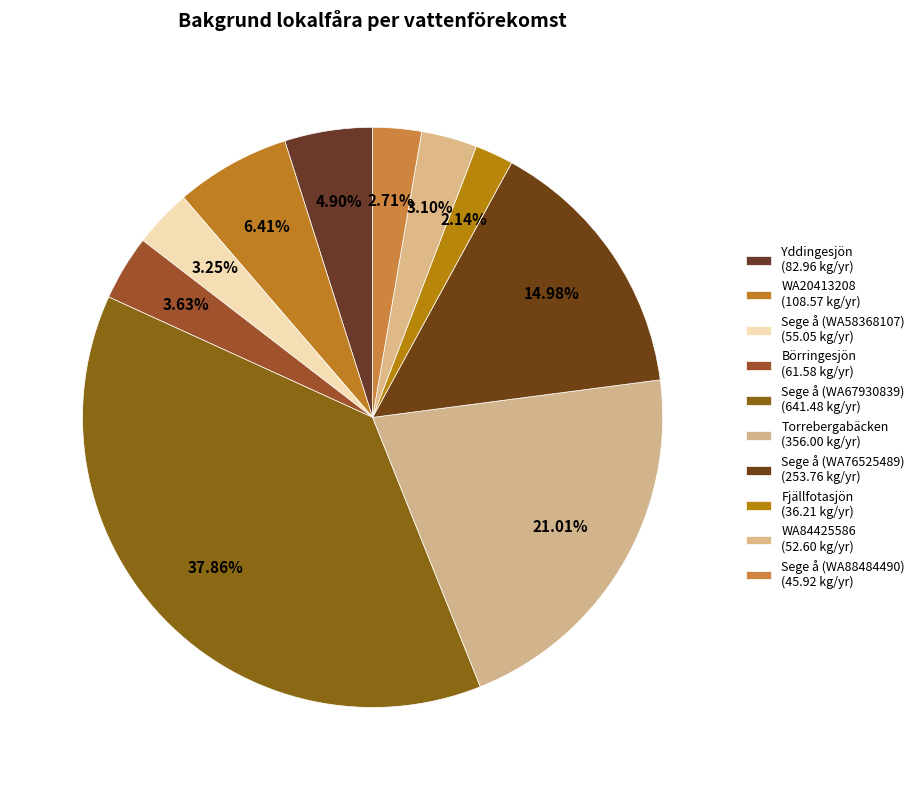

How many slices are in this pie chart?

10